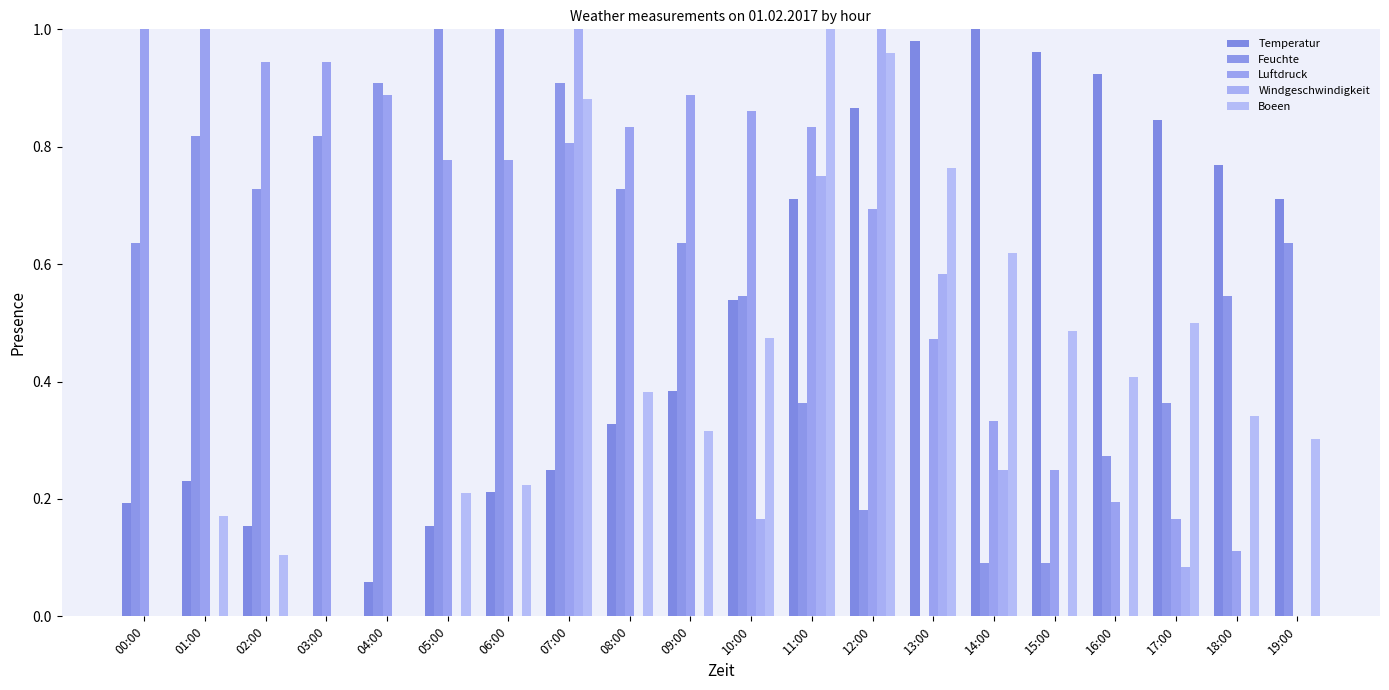

How many groups of bars are there?

20